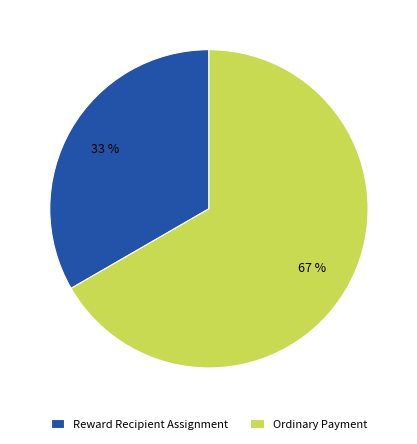

Do Reward Recipient Assignment and Ordinary Payment together represent more than half of the pie?

Yes